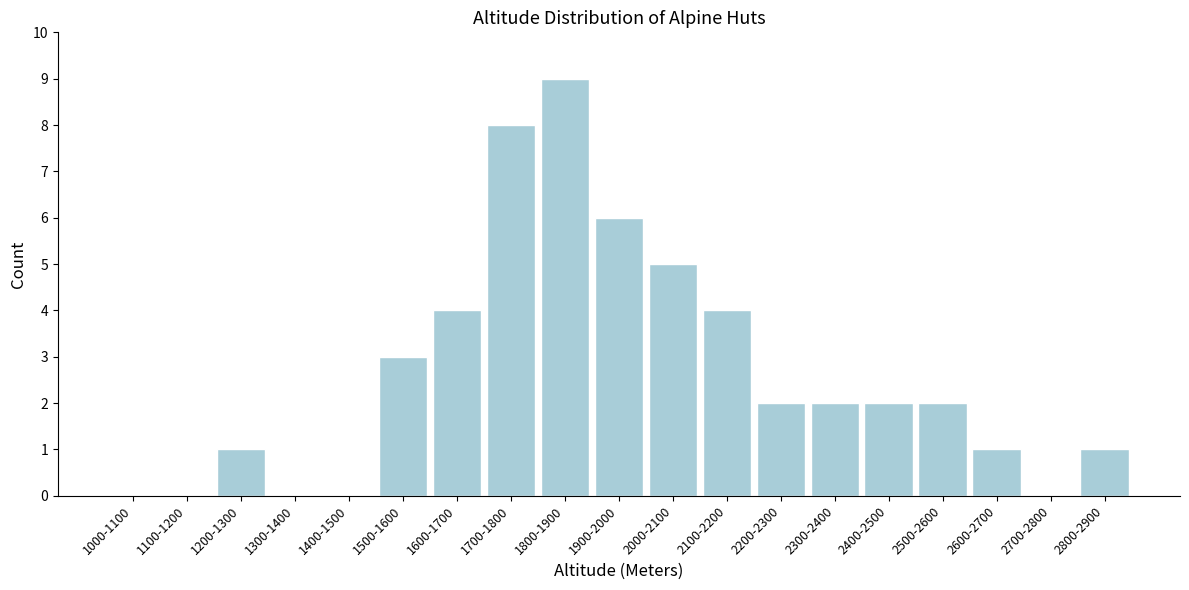

Reading right to left, what are all the values shown in this chart?

2800-2900=1	2700-2800=0	2600-2700=1	2500-2600=2	2400-2500=2	2300-2400=2	2200-2300=2	2100-2200=4	2000-2100=5	1900-2000=6	1800-1900=9	1700-1800=8	1600-1700=4	1500-1600=3	1400-1500=0	1300-1400=0	1200-1300=1	1100-1200=0	1000-1100=0